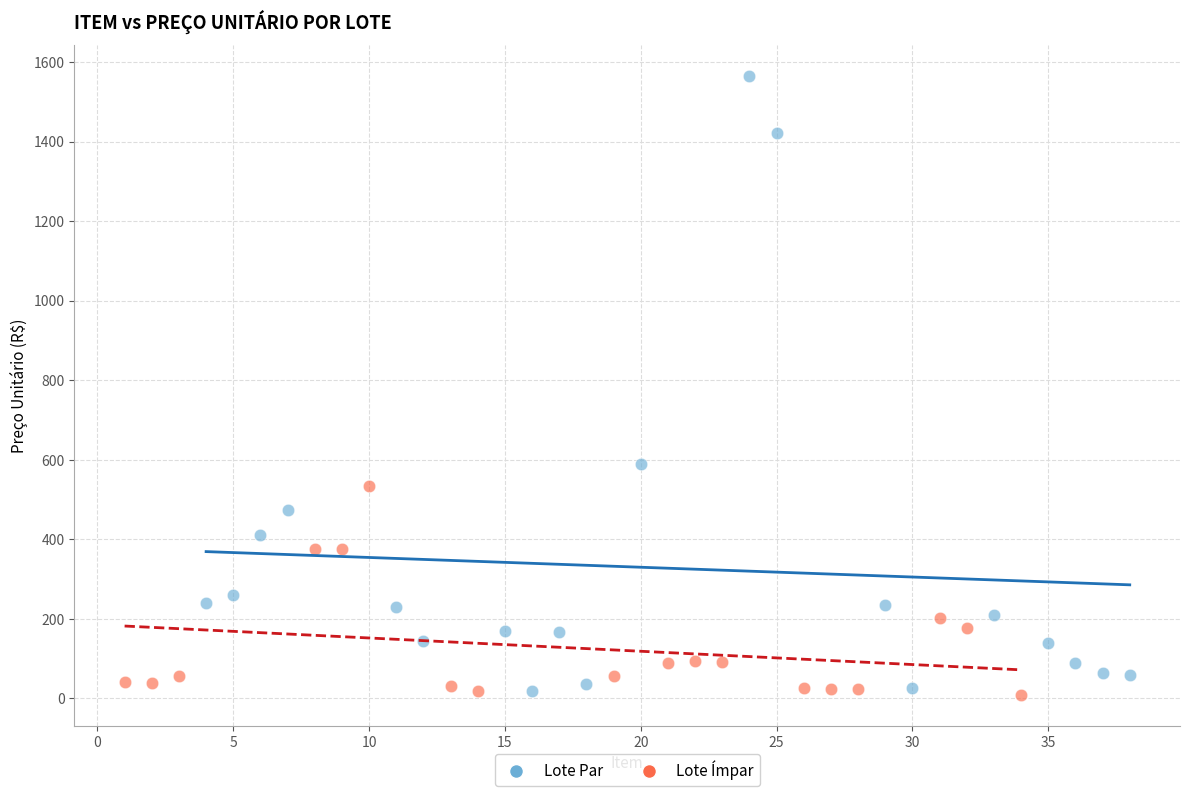

Which series has the largest Y range (max minus min)?

Lote Par